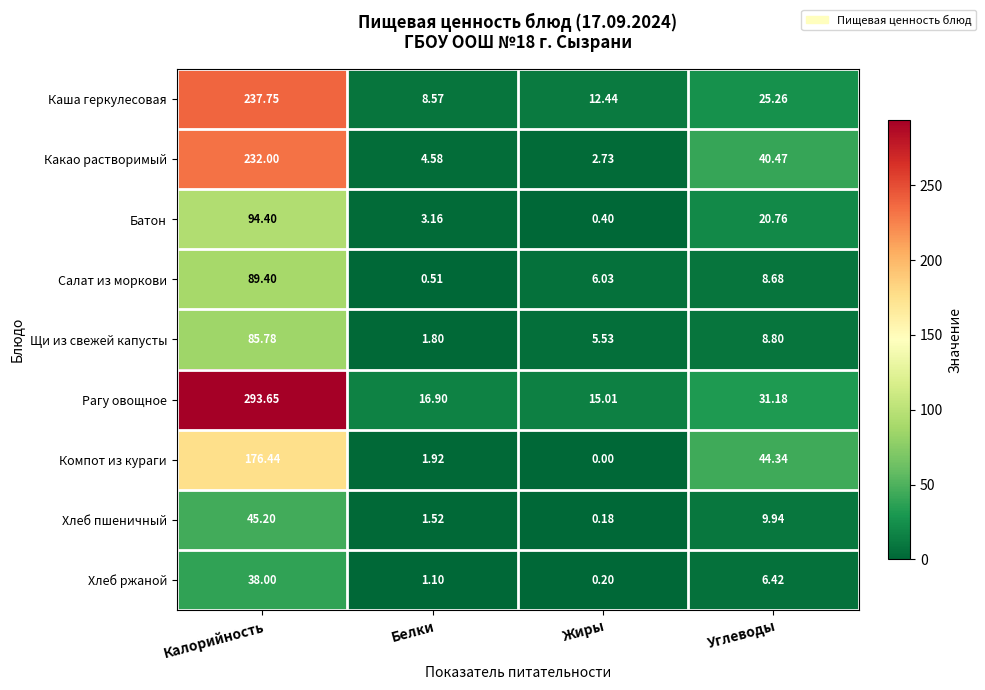

At which label is Щи из свежей капусты closest to 43?

Углеводы